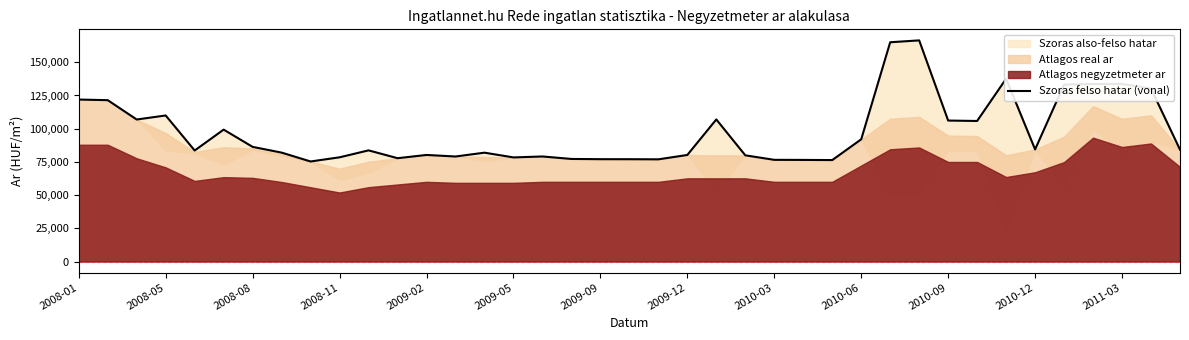

How many interior local valleys (lower than both neighbors) does the data have?

10